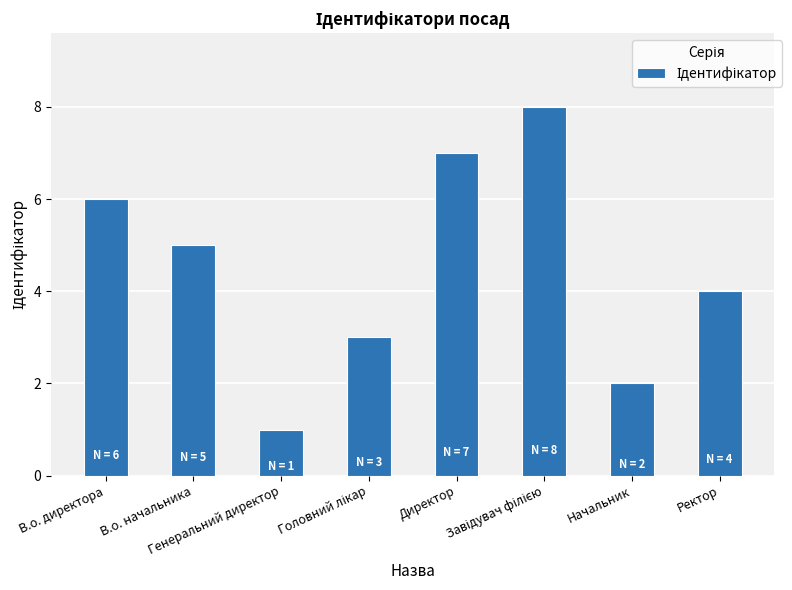

What value does the data have at Ректор?

4